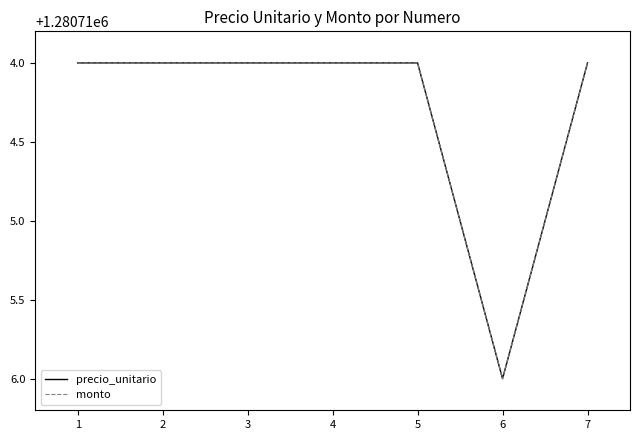

True or false: monto and precio_unitario cross at least once.

False